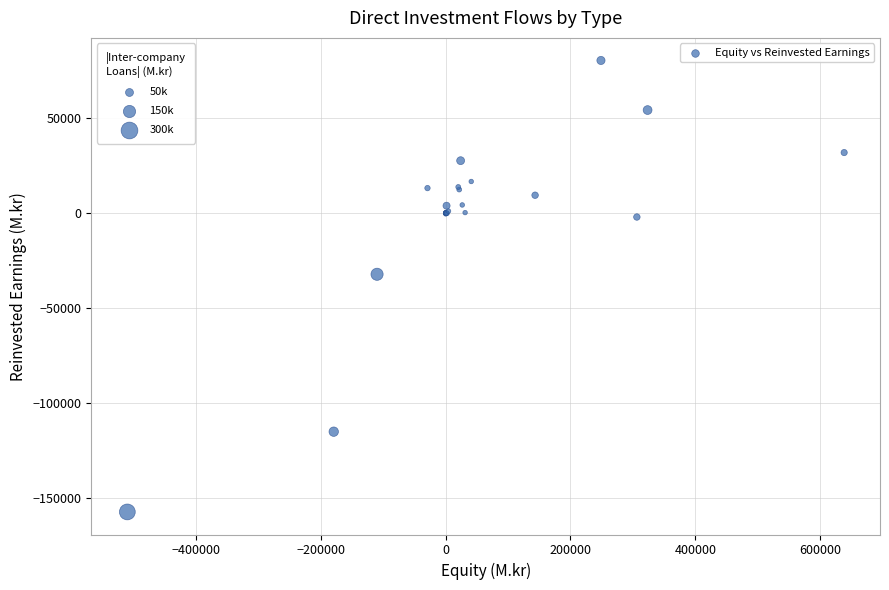

What Y value in the scatter plot is closest to -38338?

-32059.5